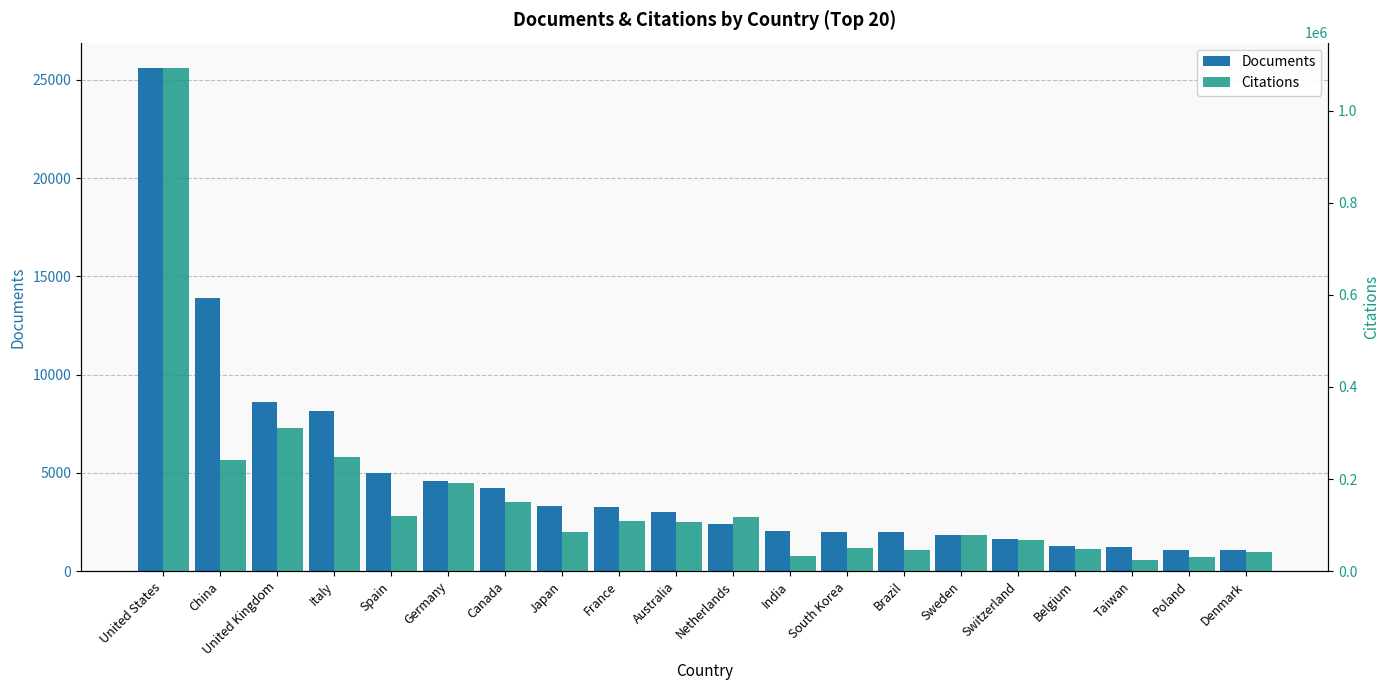

What is the average value of the Citations series?

159720